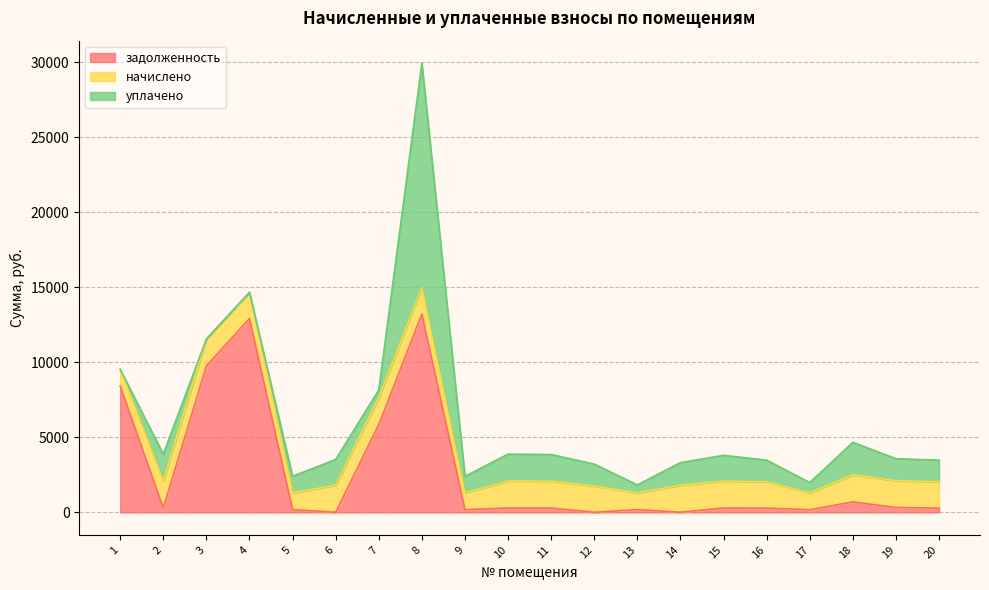

Does the chart have visible grid lines?

Yes